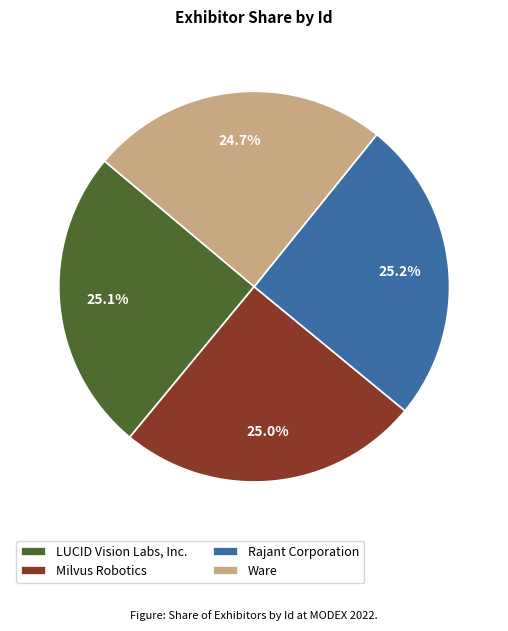

Is there a majority slice in this chart?

No